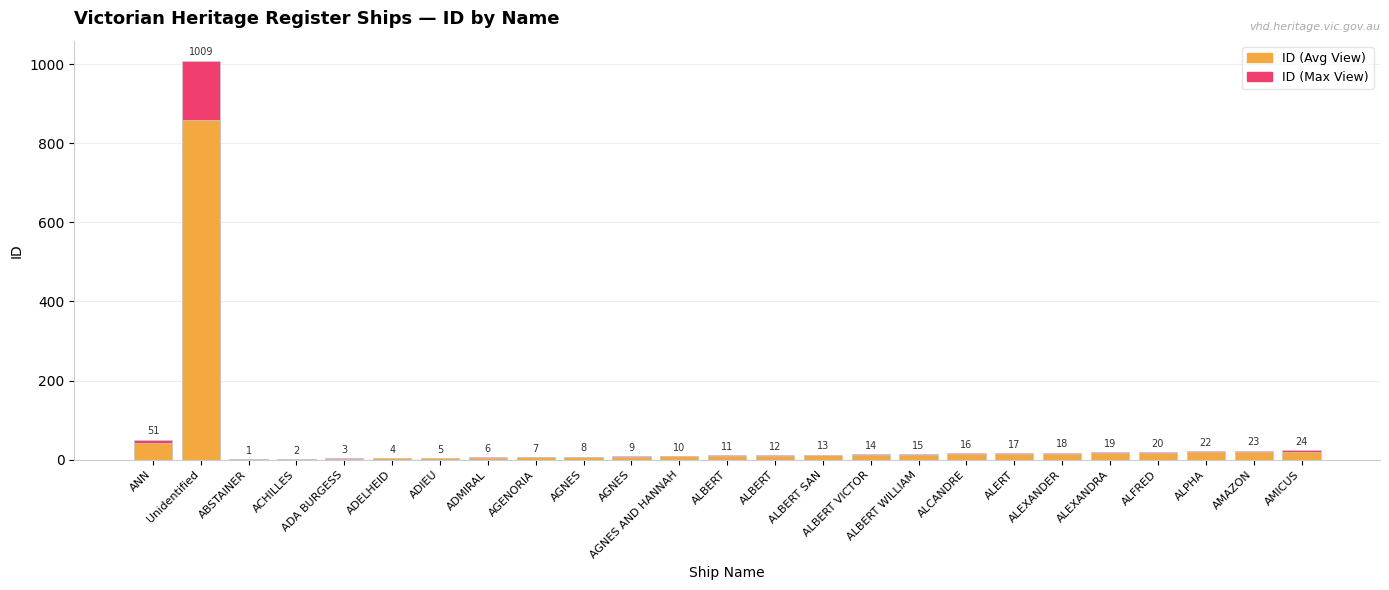

How many bars are there in total?

50